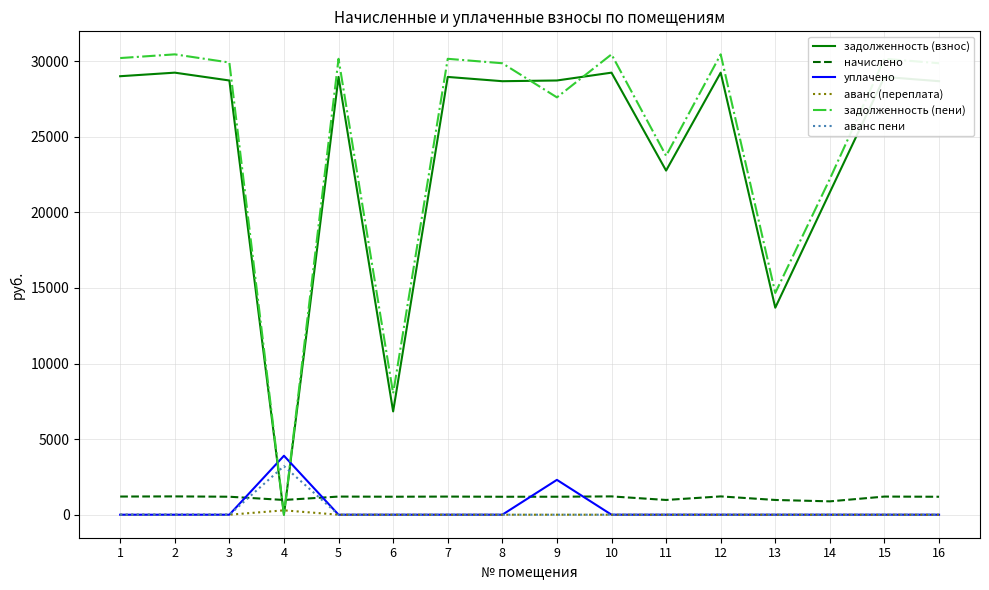

What is the spread (max minus min) of values at 3?

29913.2